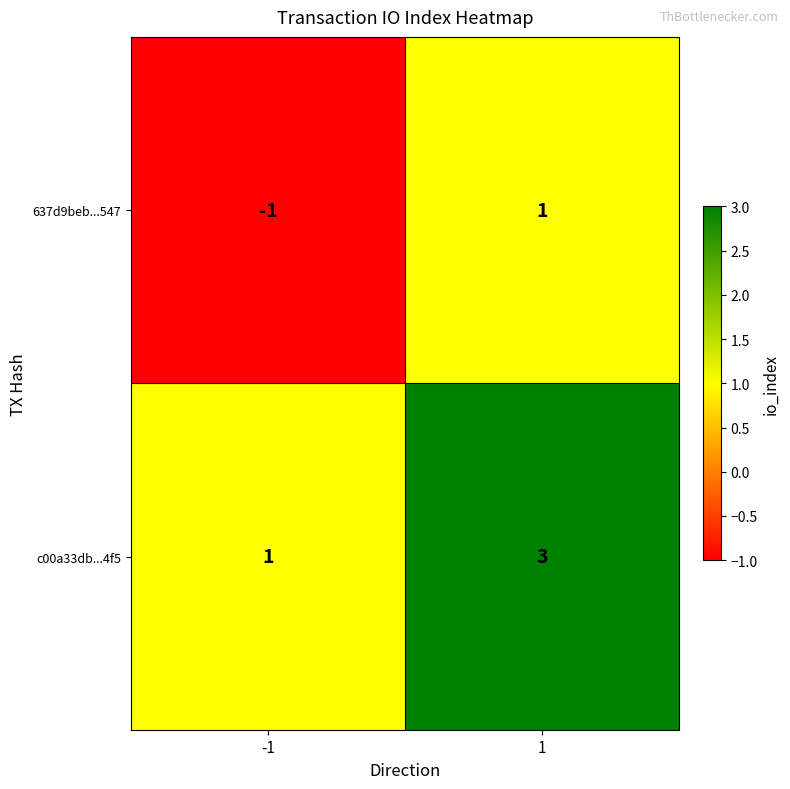

How many distinct data groups are displayed?

2